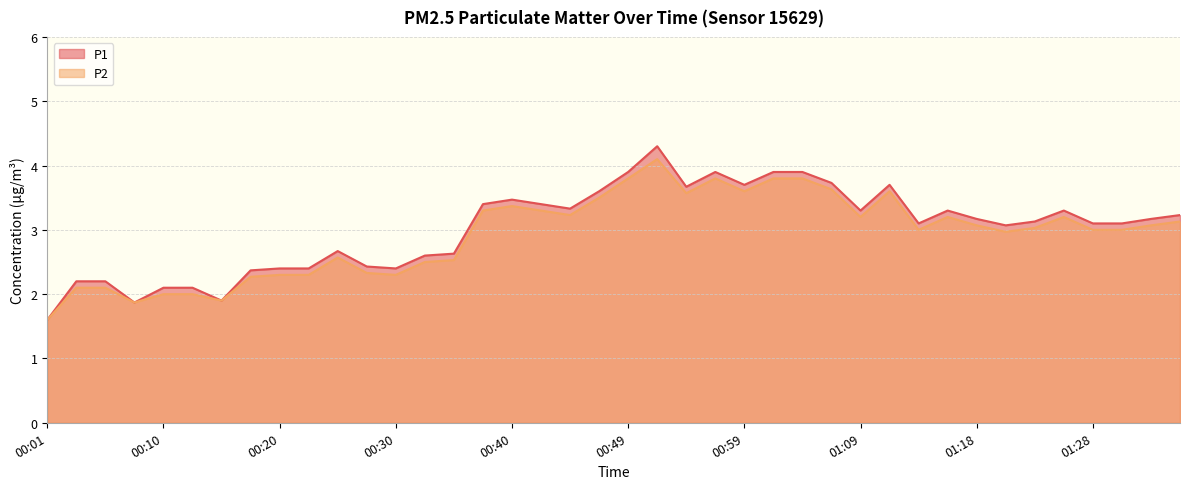

Read the P2 value at 00:42.

3.3